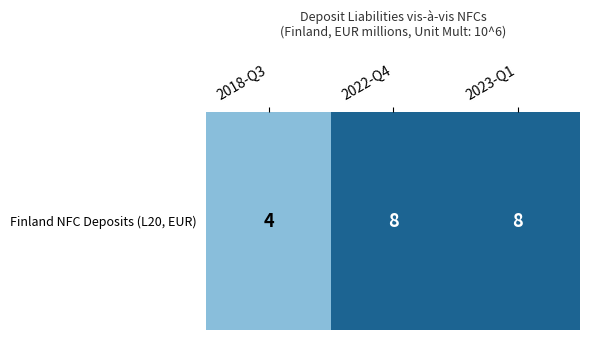

Count the number of data series in this chart.

1